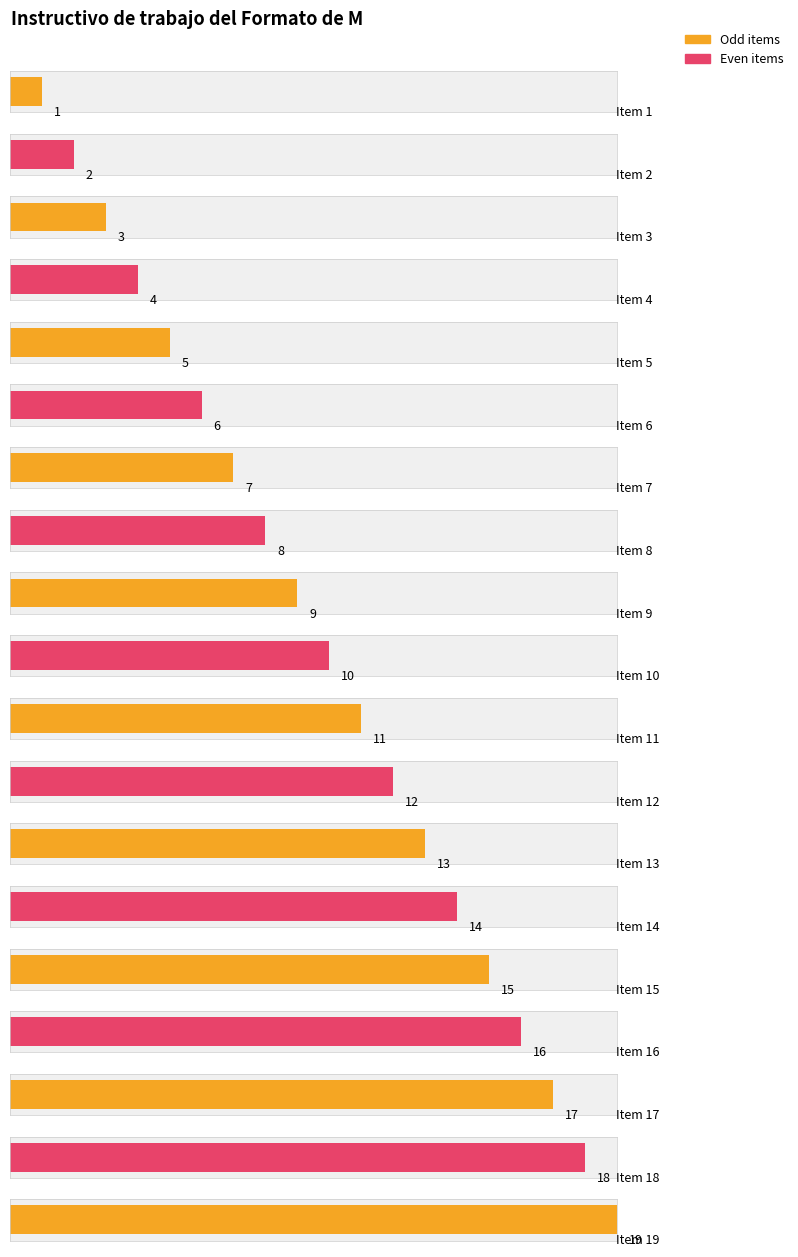

At which label is the value closest to 10?

10